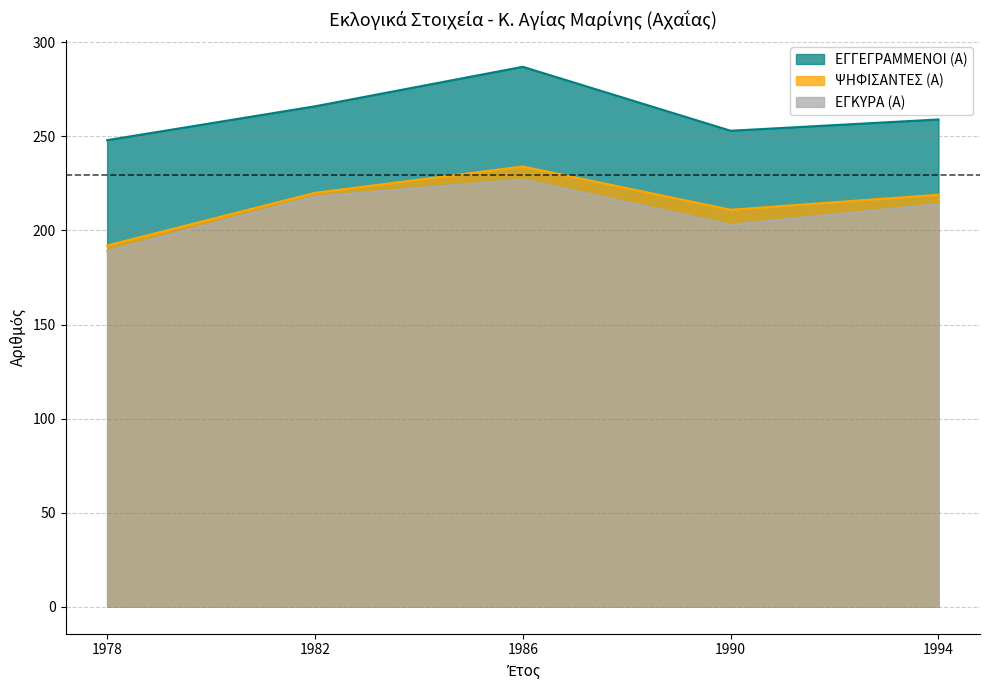

Which has a higher value, 1986 or 1990?

1986